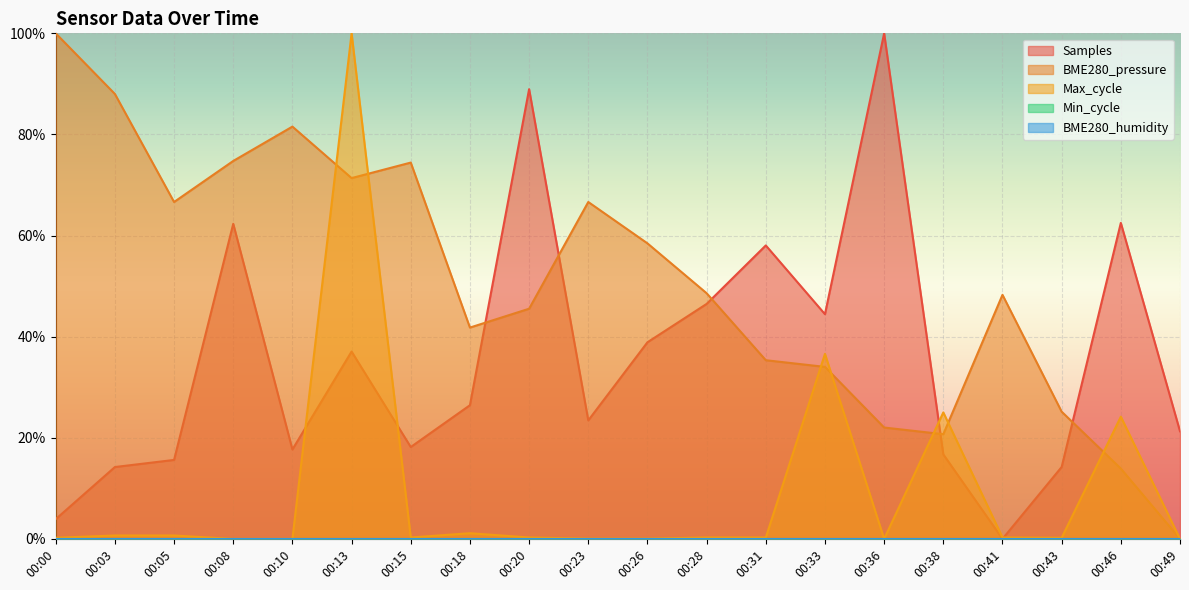

Which series has the widest spread of values?

Samples